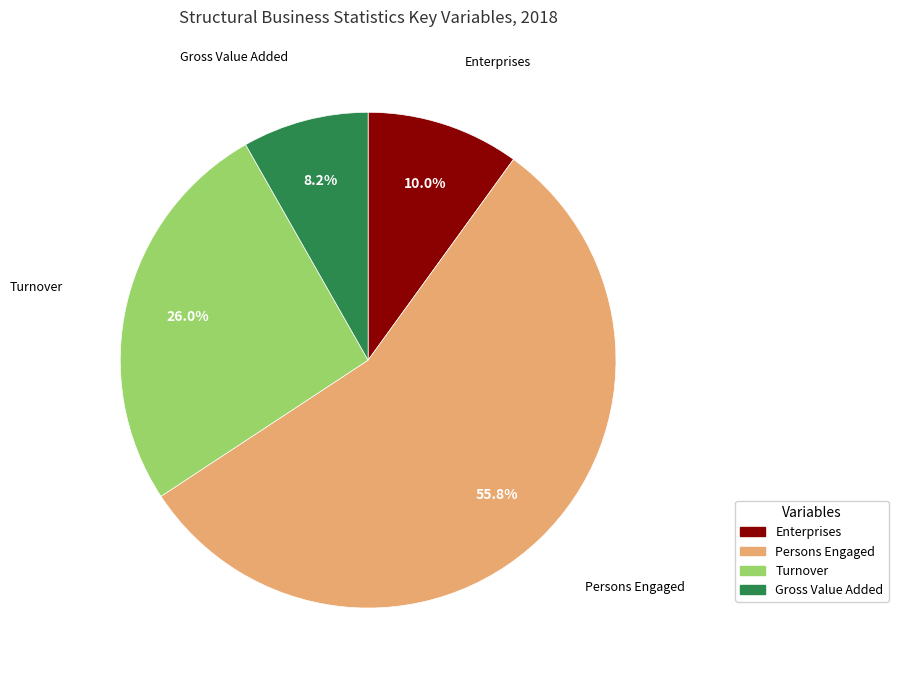

Does any single category account for the majority?

Yes